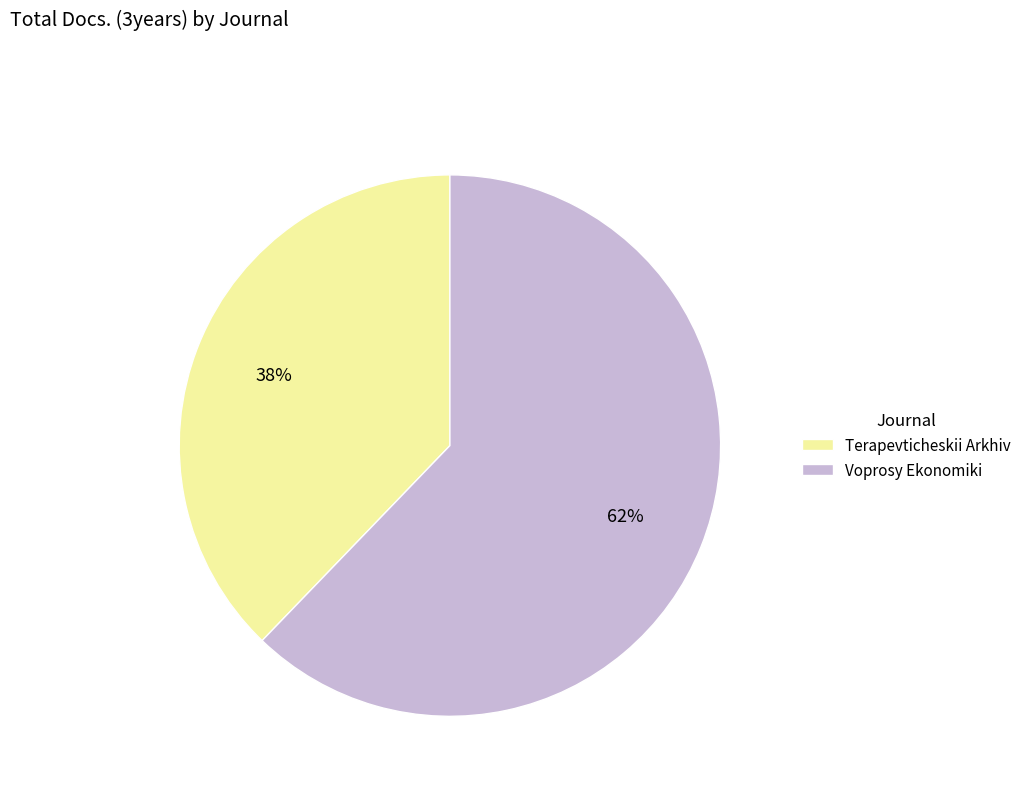

What is the majority slice?

Voprosy Ekonomiki